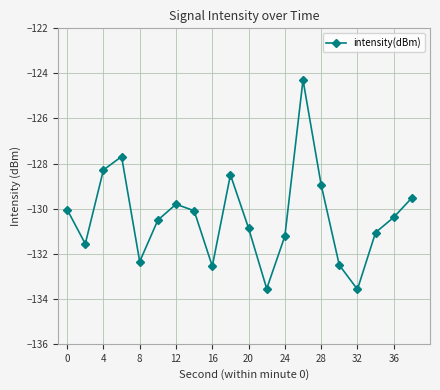

True or false: the data has more than 0 interior local peaks.

True